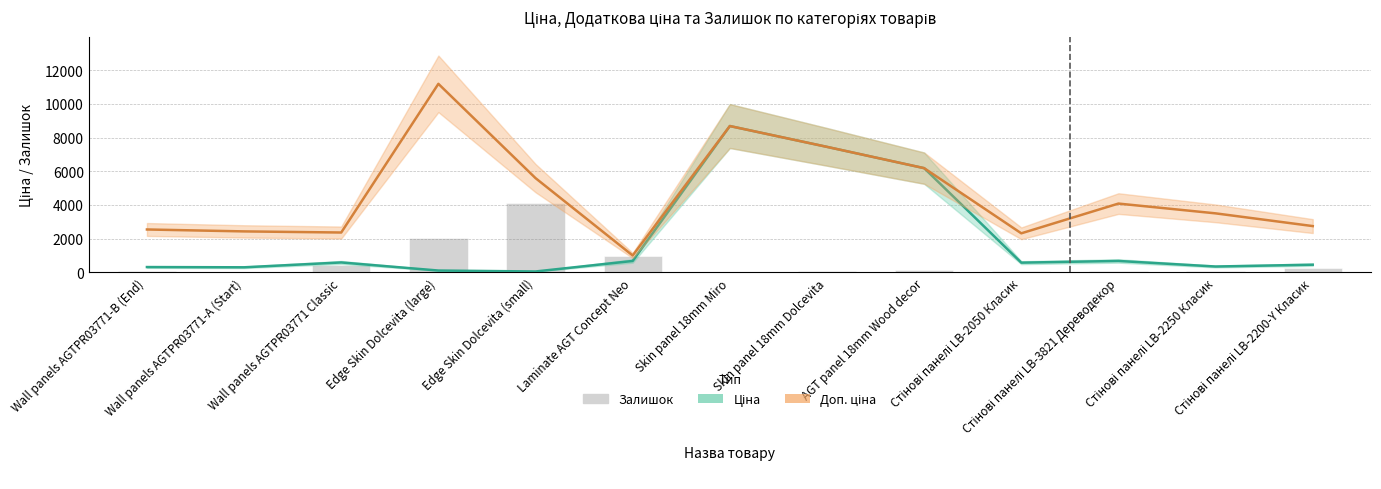

What is the label of the 3rd bar from the left?

Wall panels AGTPR03771 Classic